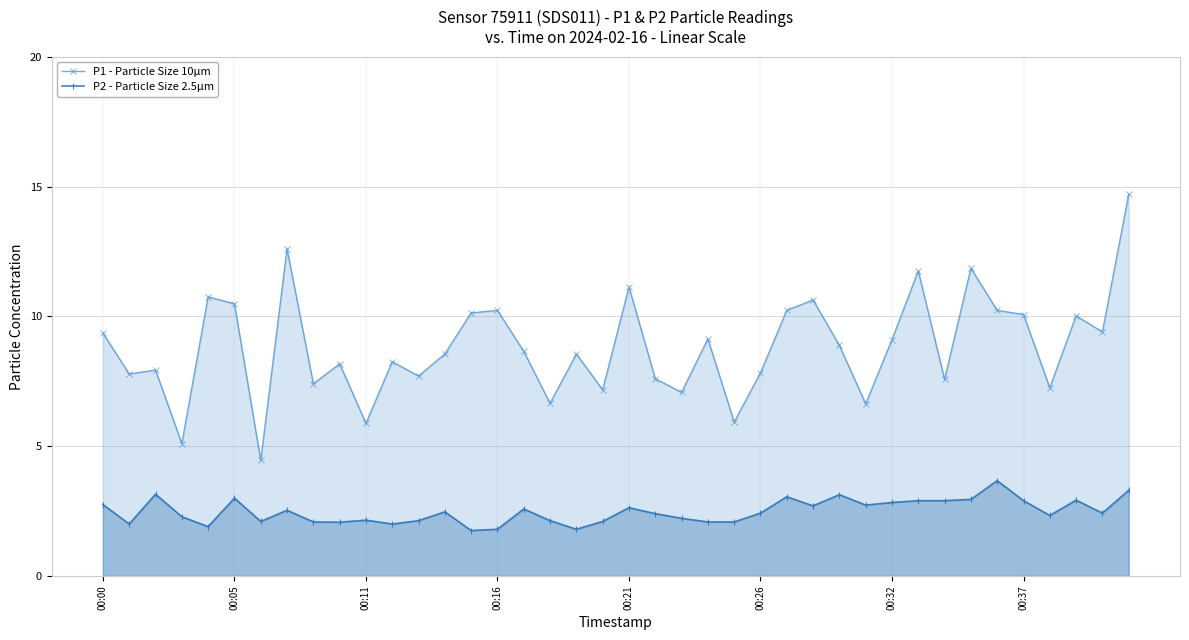

List the series in order of their peak value, highest first.

P1 - Particle Size 10µm, P2 - Particle Size 2.5µm